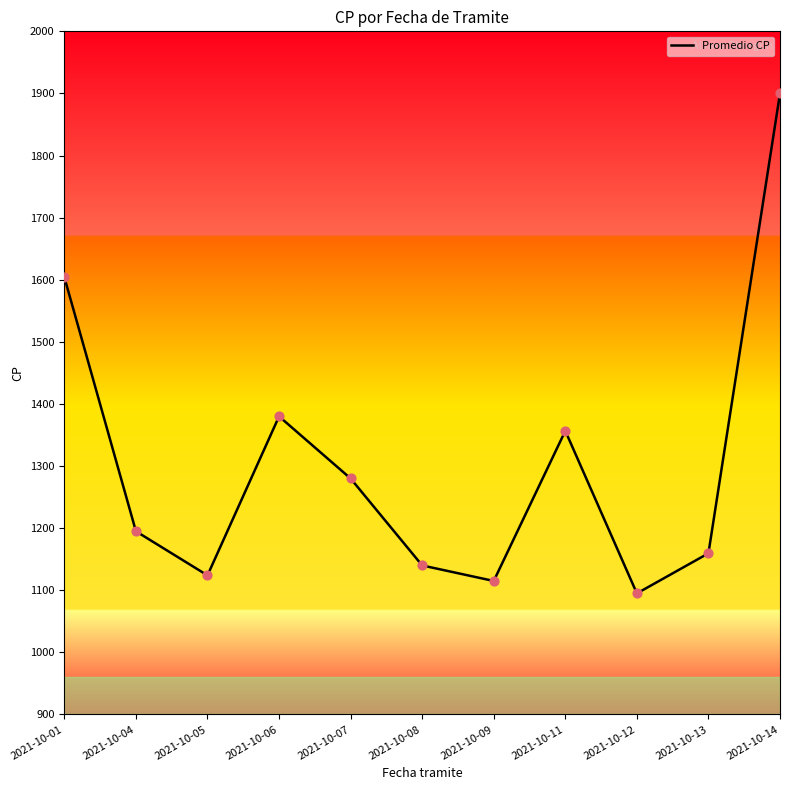

Between 2021-10-04 and 2021-10-06, which is larger?

2021-10-06